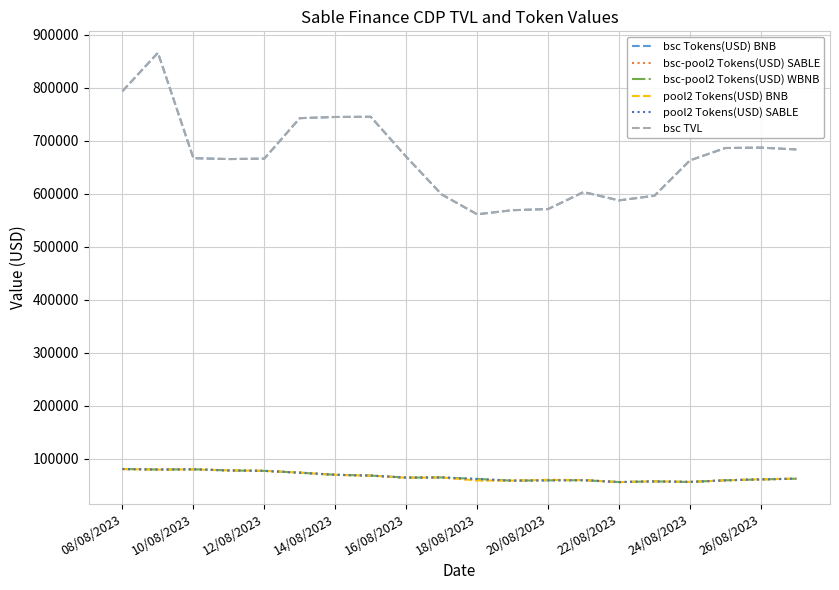

At how many categories does at least one series exceed 675884?

8